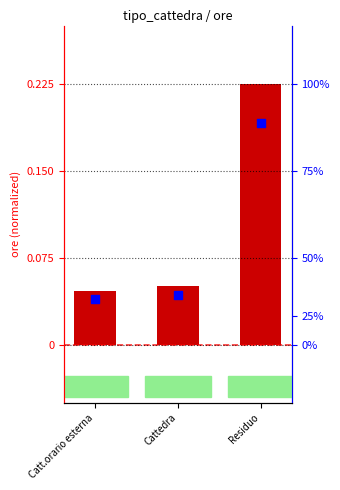

What is the total value across all series at Residuo?

0.4